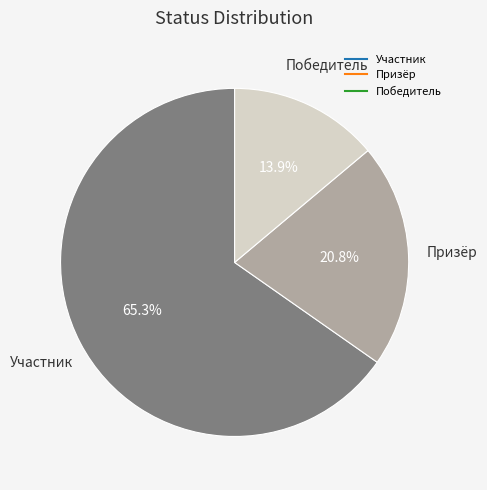

Does Участник account for over 50% of the chart?

Yes